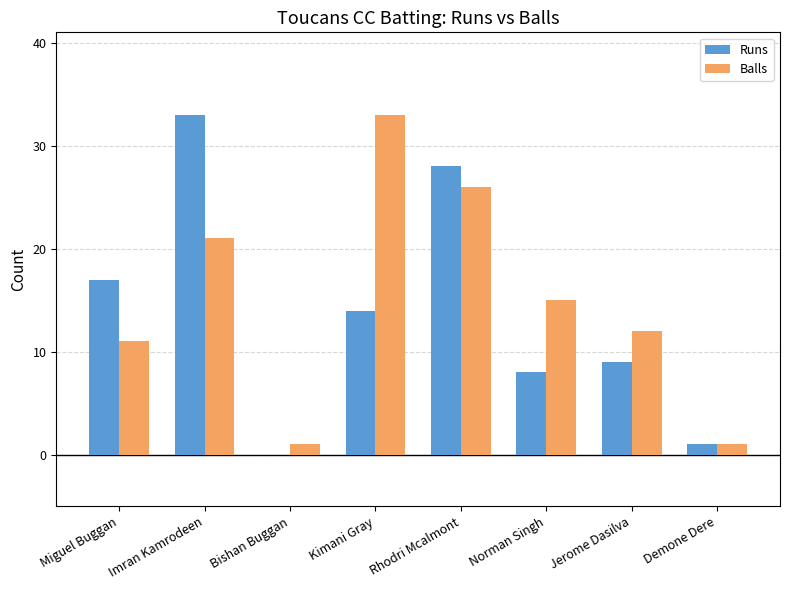

The value of Balls at Kimani Gray is 33. True or false?

True